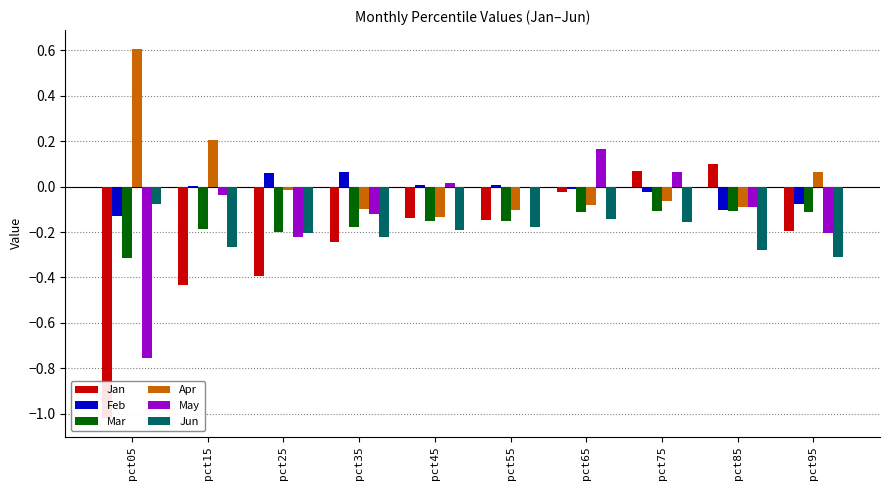

True or false: Feb has a value of 0.1 at pct35.

True